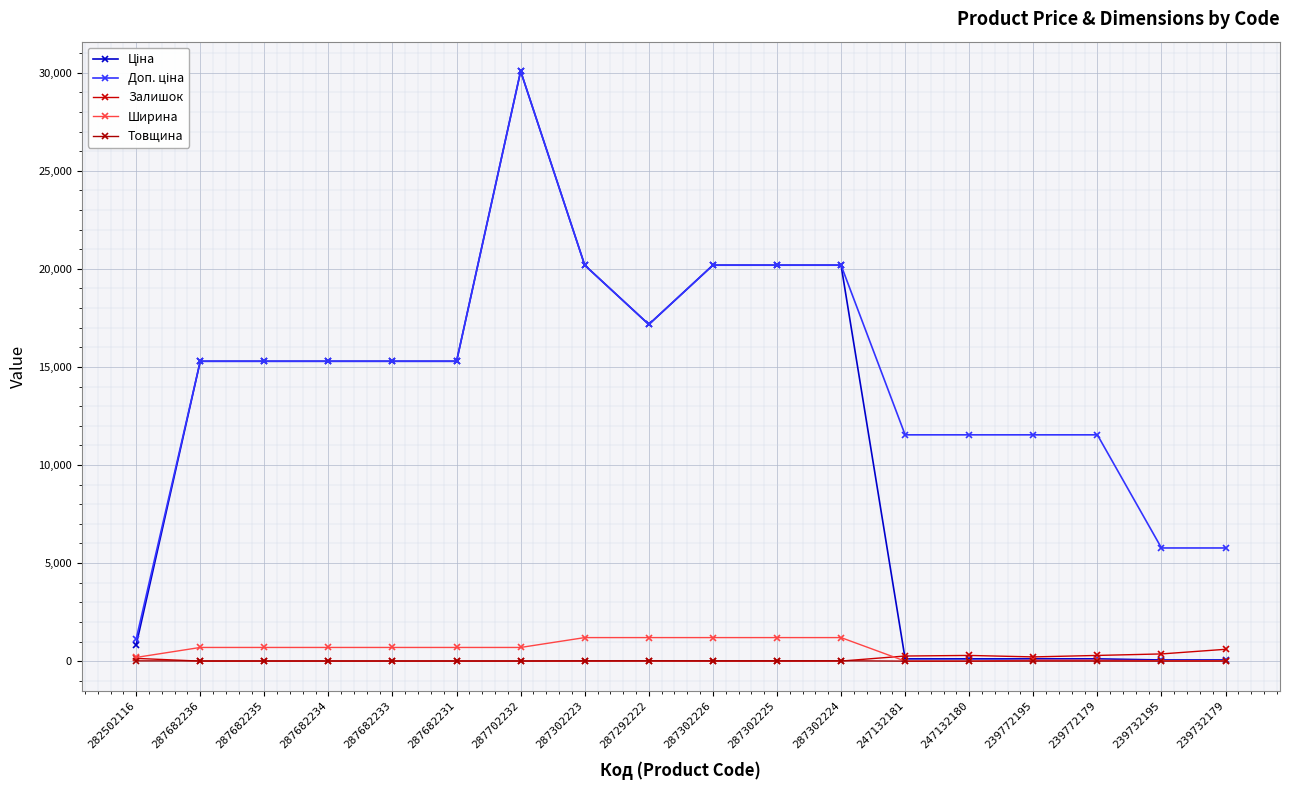

At which category is the sum across all series the highest?

287702232